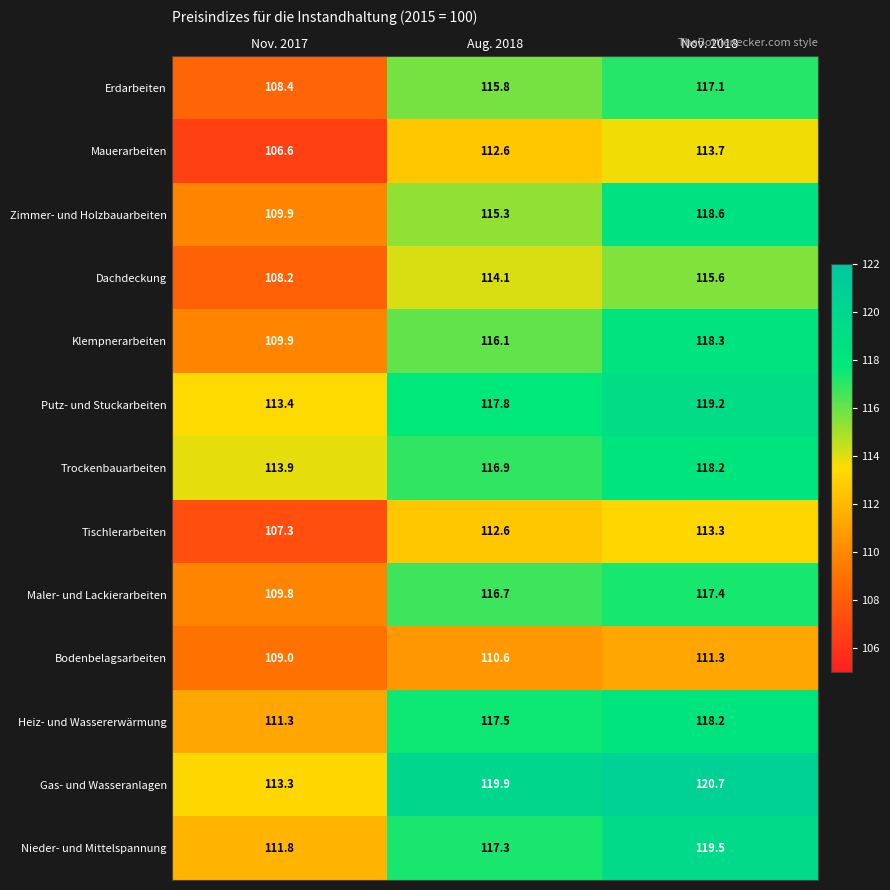

The value of Nieder- und Mittelspannung at Nov. 2017 is 111.8. True or false?

True